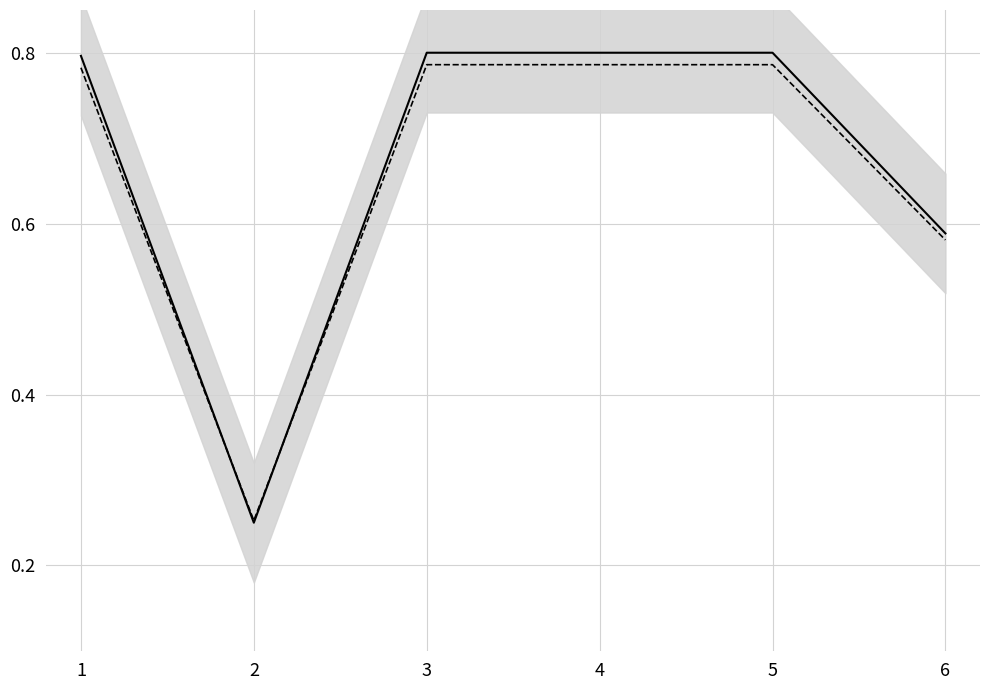

True or false: Key has more than 1 interior local peaks.

False